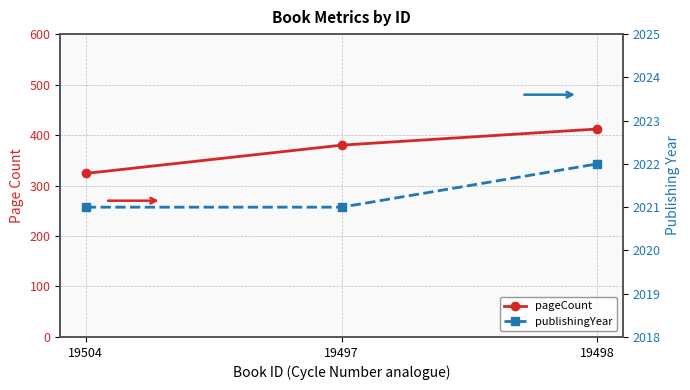

What is the label of the 1st point from the right?

19498